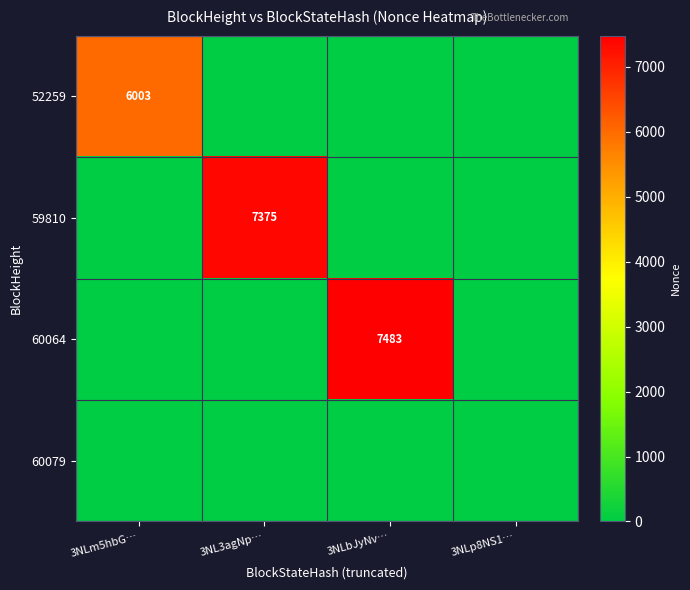

True or false: 52259 has a value of 8559 at 3NLm5hbG….

False